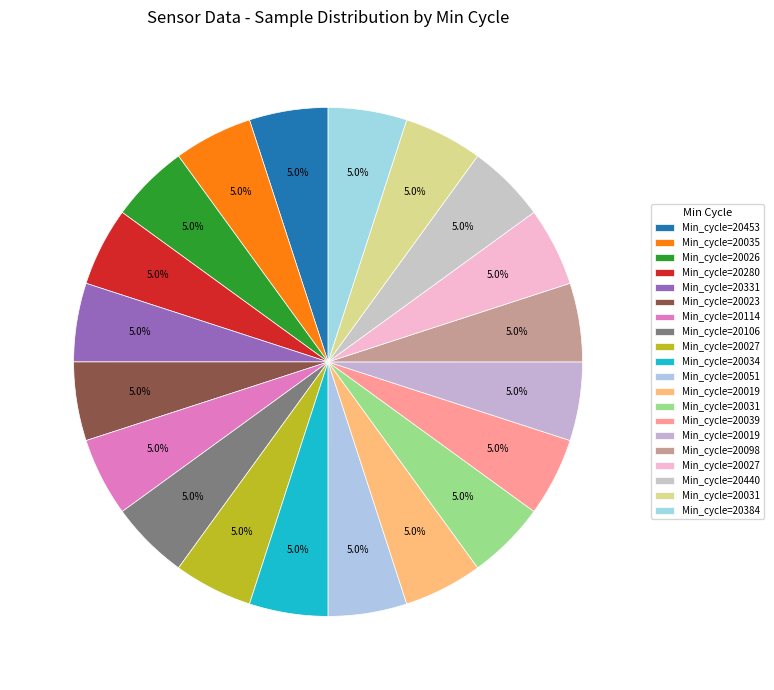

How many slices are in this pie chart?

20